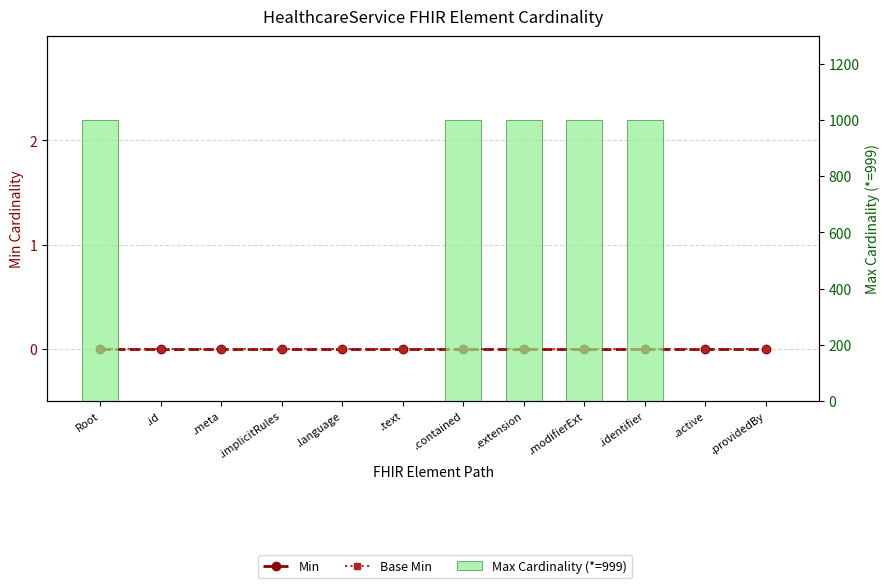

Reading right to left, what are all the values shown in this chart?

Min: 0	0	0	0	0	0	0	0	0	0	0	0
Base Min: 0	0	0	0	0	0	0	0	0	0	0	0
Max Cardinality (*=999): 1	1	999	999	999	999	1	1	1	1	1	999